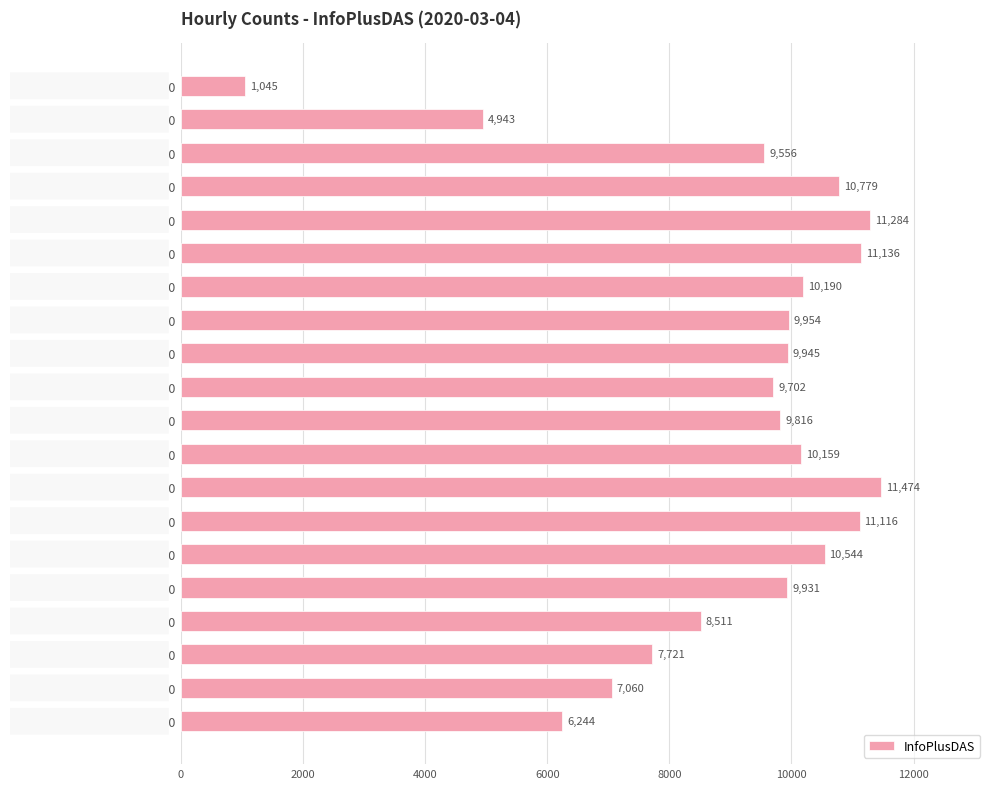

Where is the data nearest to the value 6259?

22:00